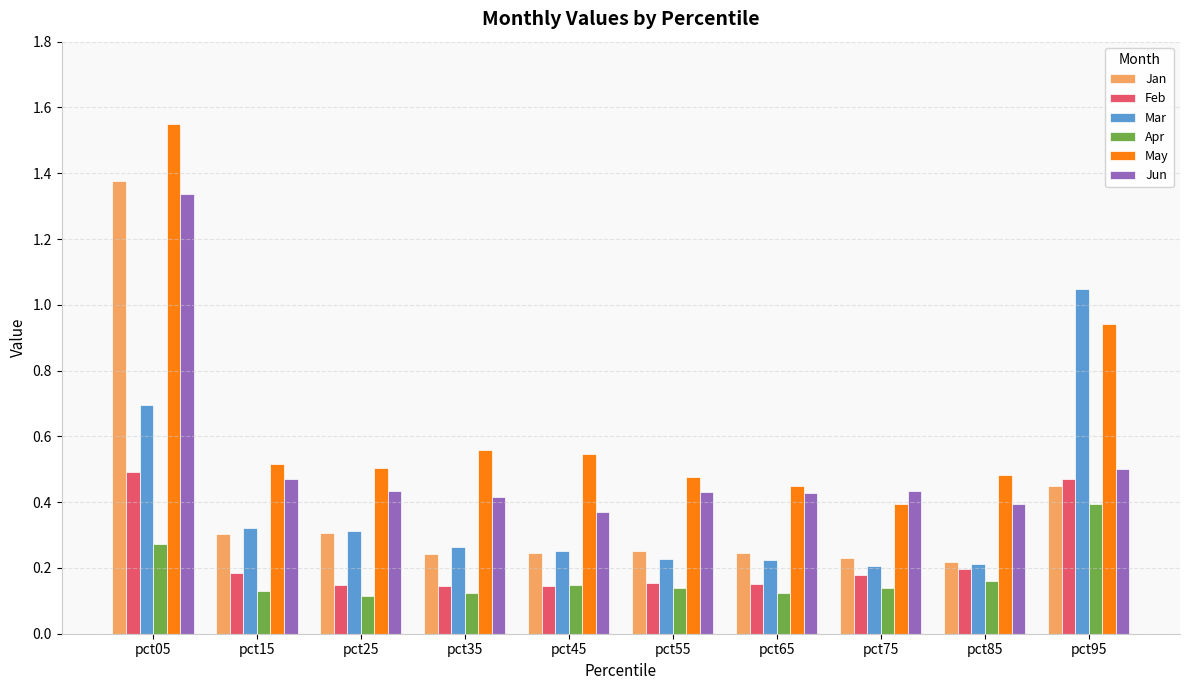

True or false: May has a value of 0.7 at pct15.

False